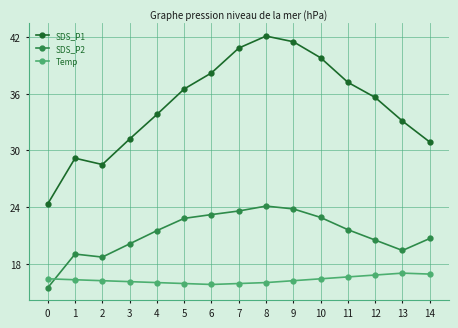

At which category does the chart reach its peak across all series?

8